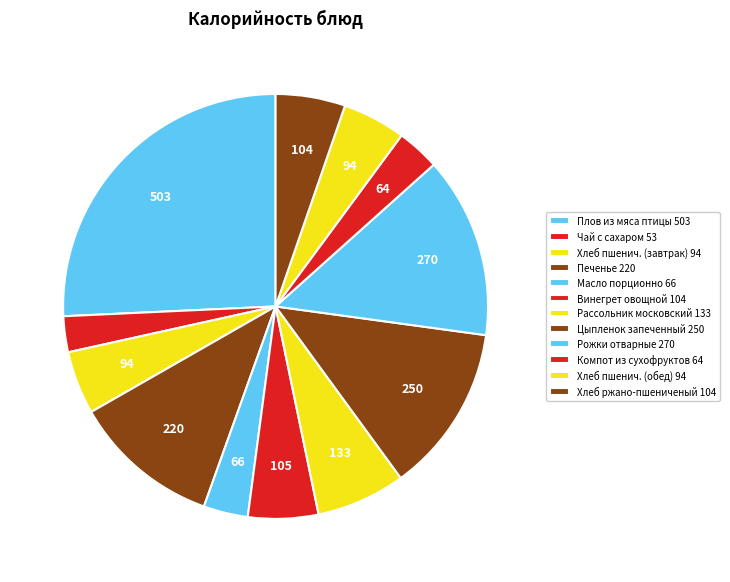

To the nearest percent, what is the difference between the largest and smallest slice percentages?

23%